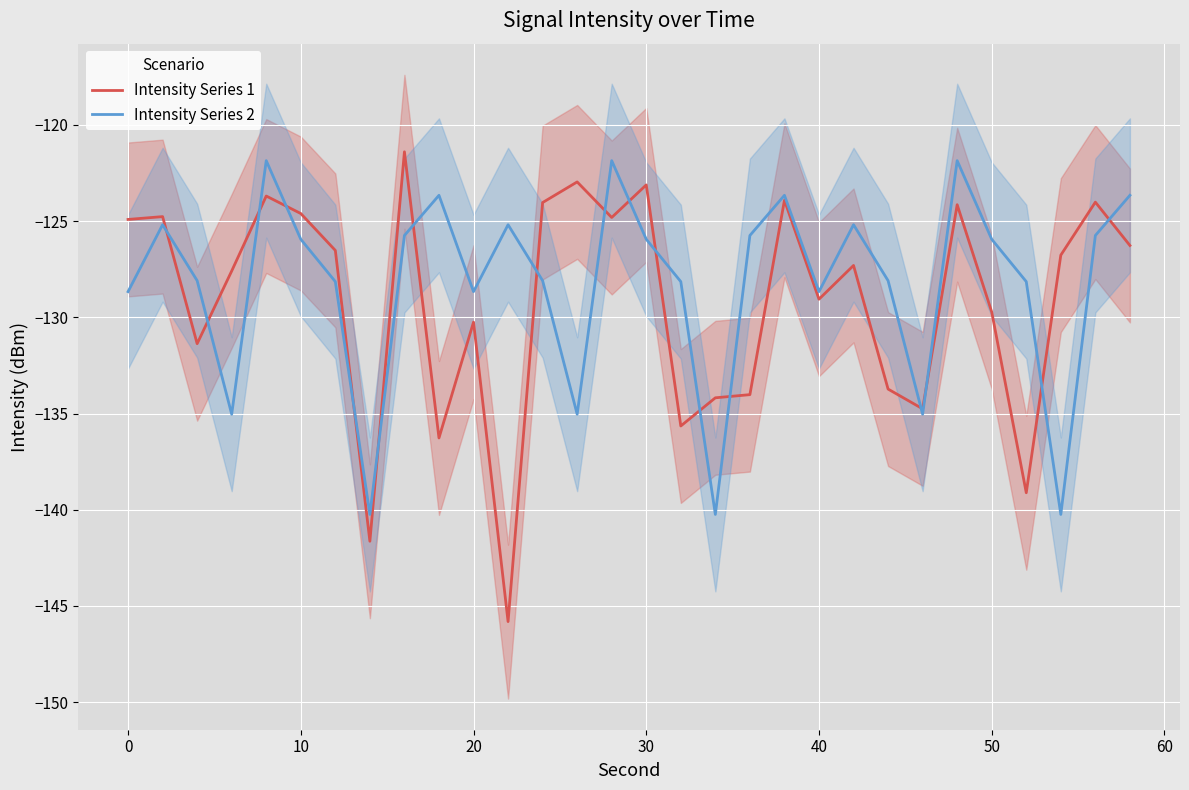

What is the lowest value of the Intensity Series 2 series?

-140.2